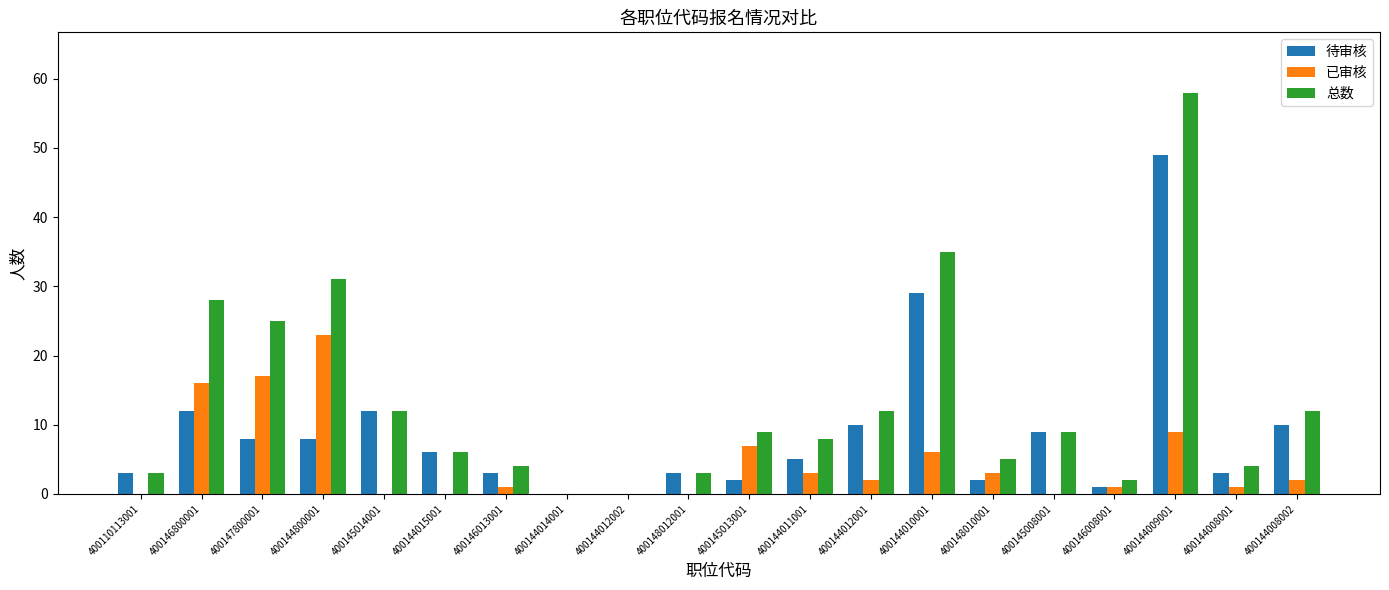

The value of 待审核 at 400144009001 is 34. True or false?

False